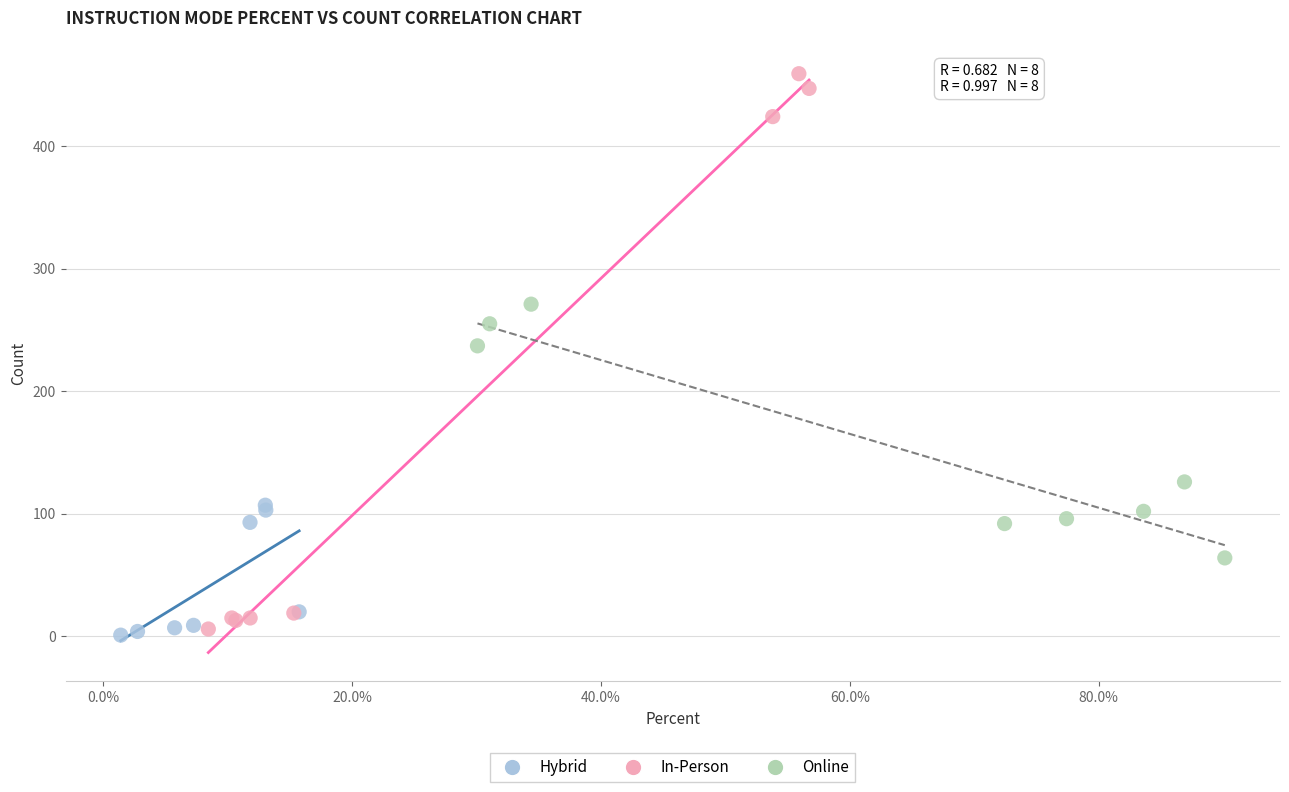

Which series has the widest spread of Y values?

In-Person